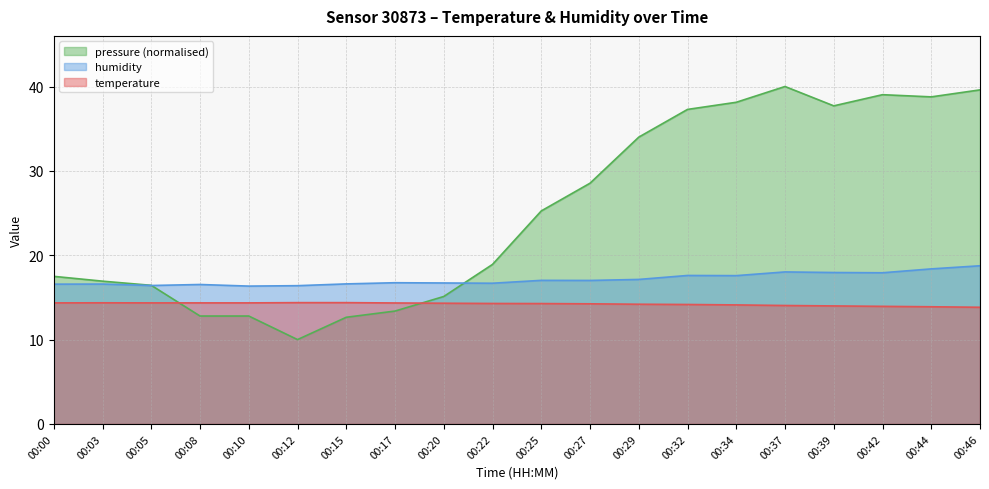

Which category has the lowest value across all series?

00:12